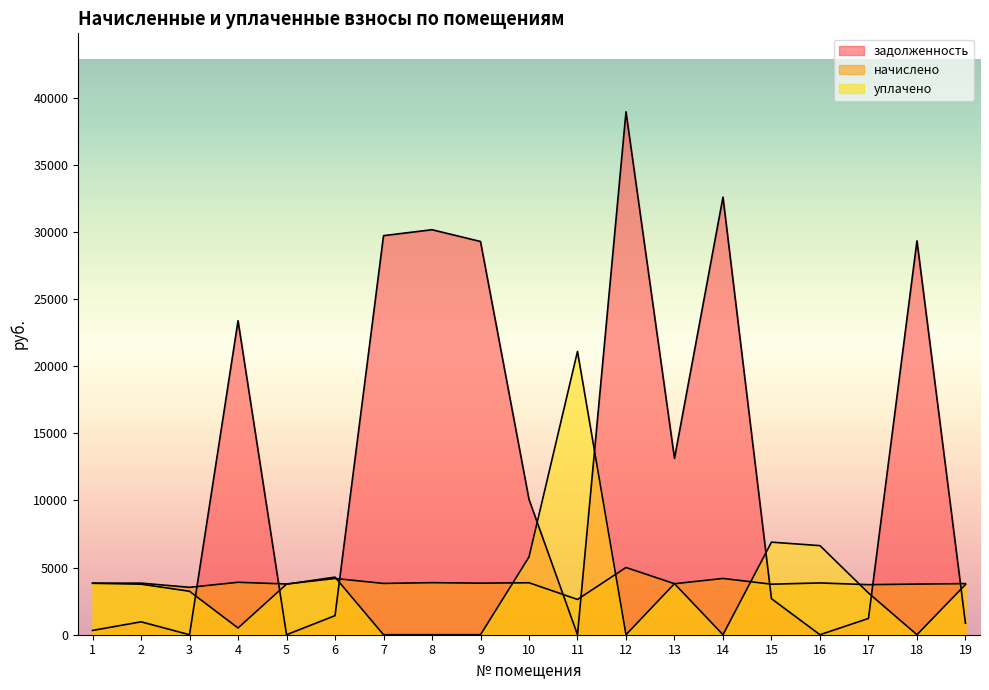

What is the difference between the highest and lowest values at 11?

21104.1